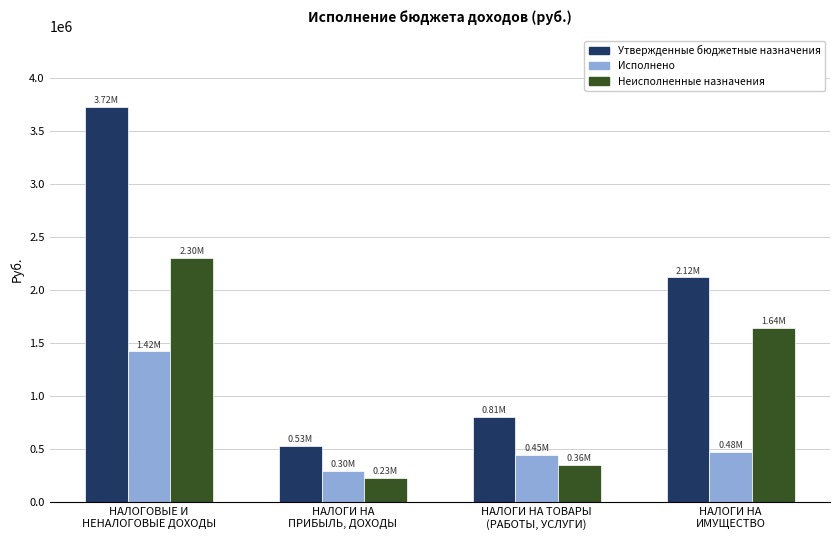

True or false: Неисполненные назначения has a value of 231852.6 at НАЛОГИ НА
ПРИБЫЛЬ, ДОХОДЫ.

True